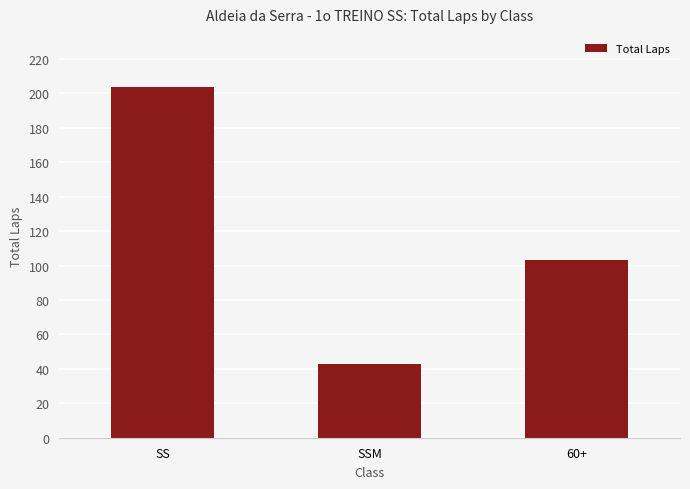

Where does the data first go above 103?

SS